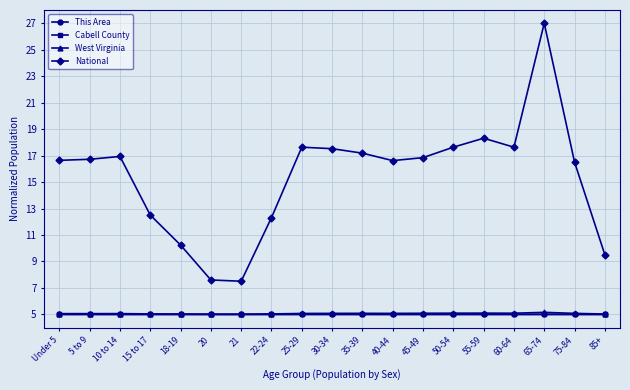

Between 10 to 14 and 20, which series saw the biggest shift?

National